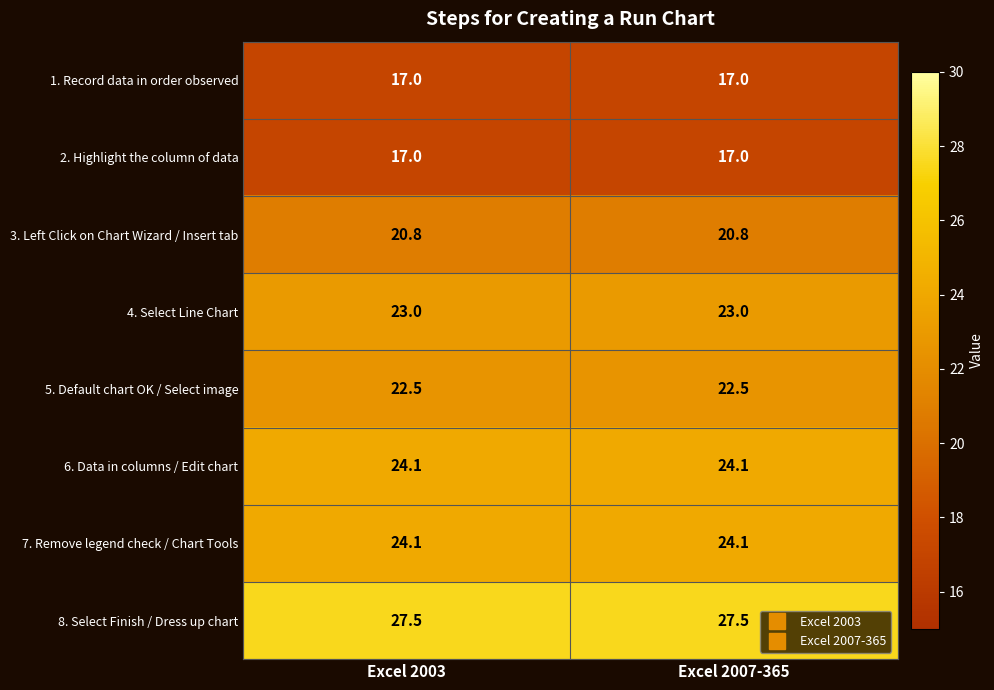

Reading left to right, transcribe all the data shown in this chart.

1. Record data in order observed: Excel 2003=17.0	Excel 2007-365=17.0
2. Highlight the column of data: Excel 2003=17.0	Excel 2007-365=17.0
3. Left Click on Chart Wizard / Insert tab: Excel 2003=20.8	Excel 2007-365=20.8
4. Select Line Chart: Excel 2003=23.0	Excel 2007-365=23.0
5. Default chart OK / Select image: Excel 2003=22.5	Excel 2007-365=22.5
6. Data in columns / Edit chart: Excel 2003=24.1	Excel 2007-365=24.1
7. Remove legend check / Chart Tools: Excel 2003=24.1	Excel 2007-365=24.1
8. Select Finish / Dress up chart: Excel 2003=27.5	Excel 2007-365=27.5